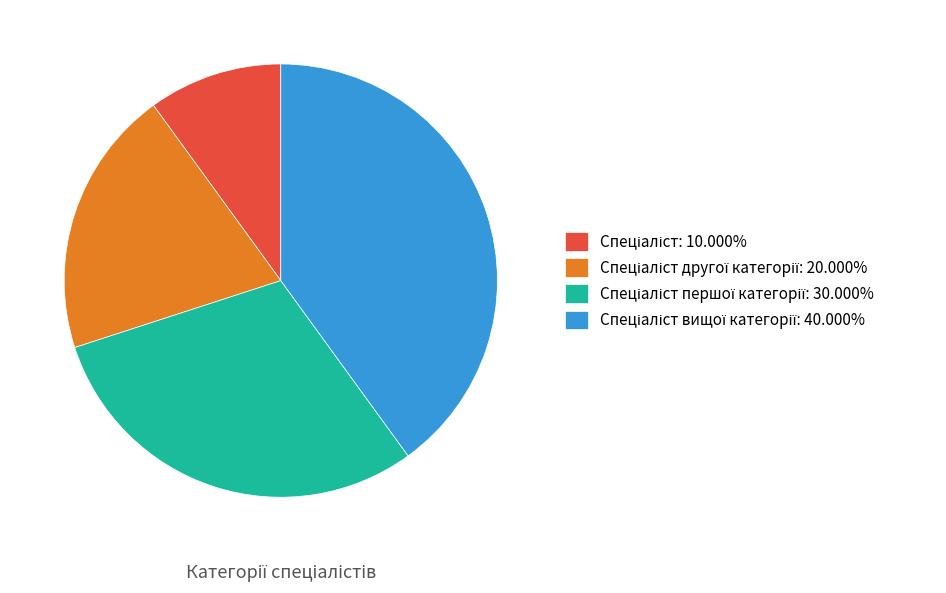

Does any single category account for the majority?

No